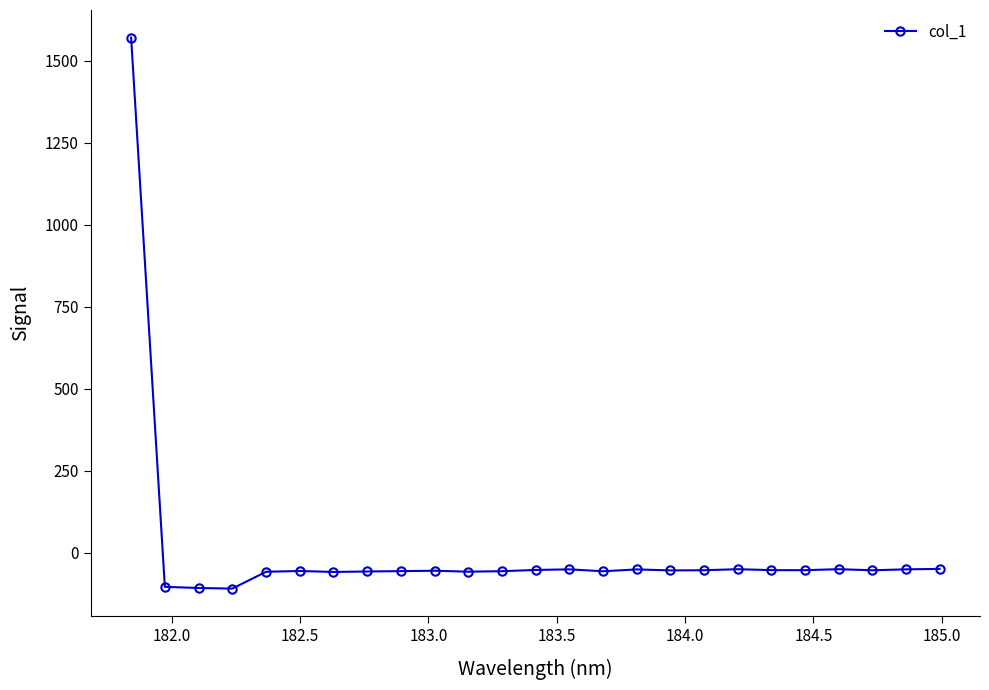

True or false: the data has more than 2 interior local peaks.

True